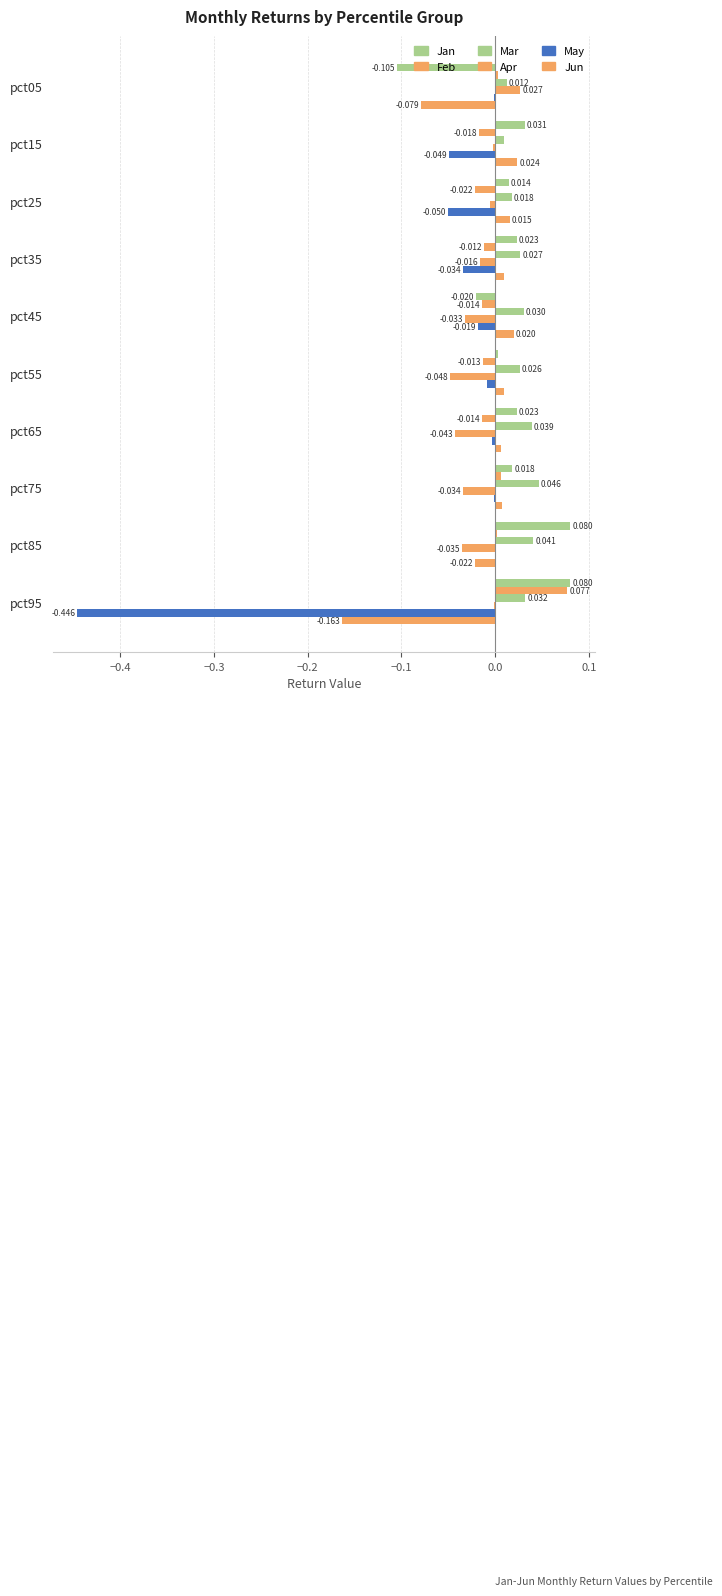

How many distinct data groups are displayed?

6